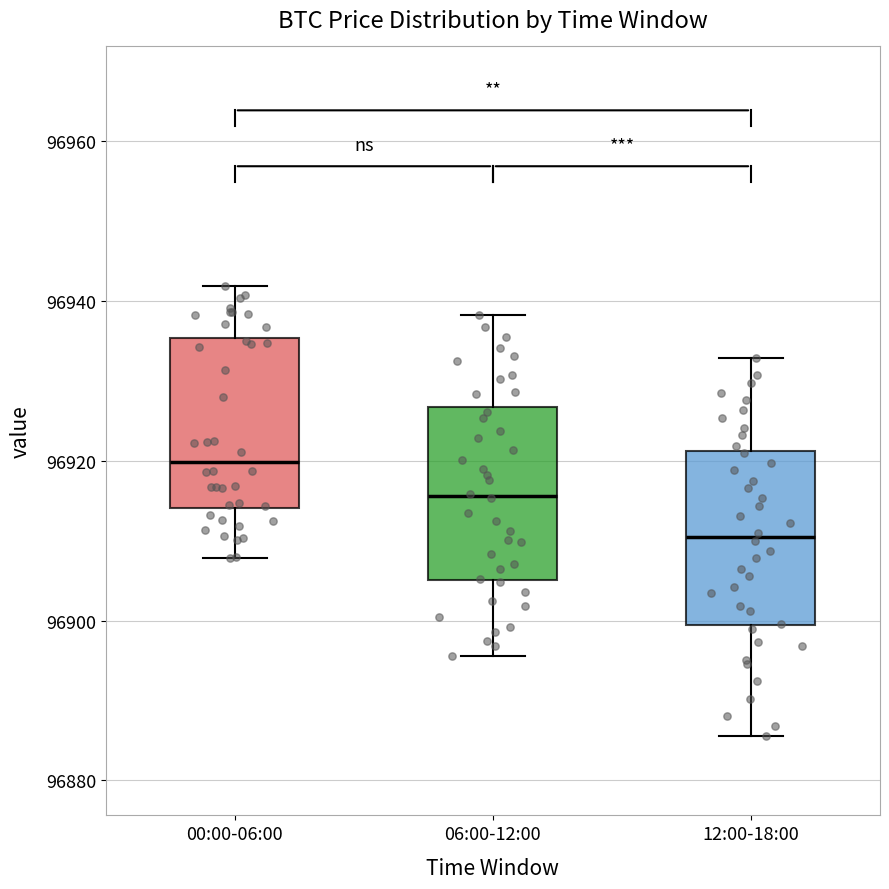

Where is the lower edge of the box for 00:00-06:00 on the y-axis? The values are not printed on the chart, so give them approximately, as read against the axis.

96914